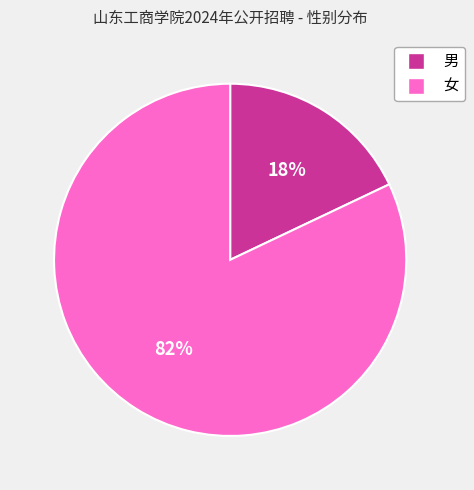

What is the majority slice?

女